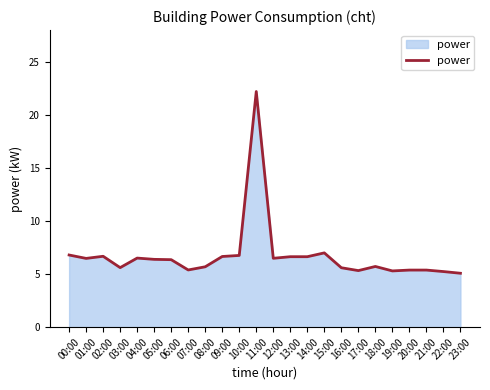

What is the smallest value displayed?

5.1